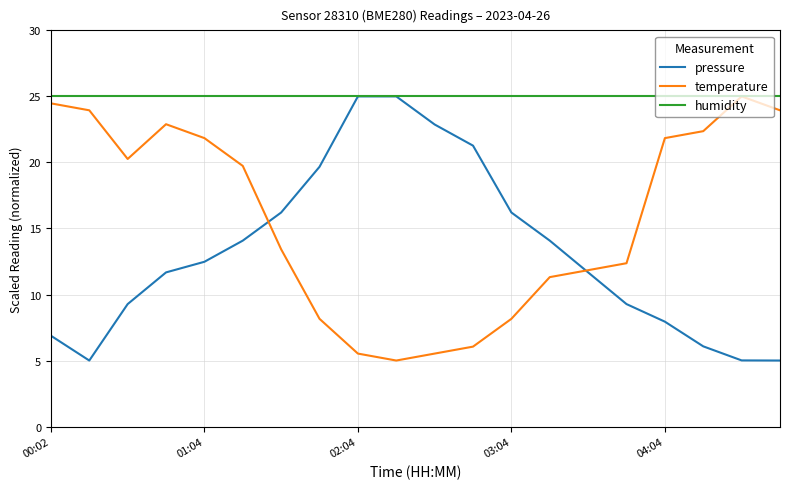

What is the maximum value shown in the chart?

25.0